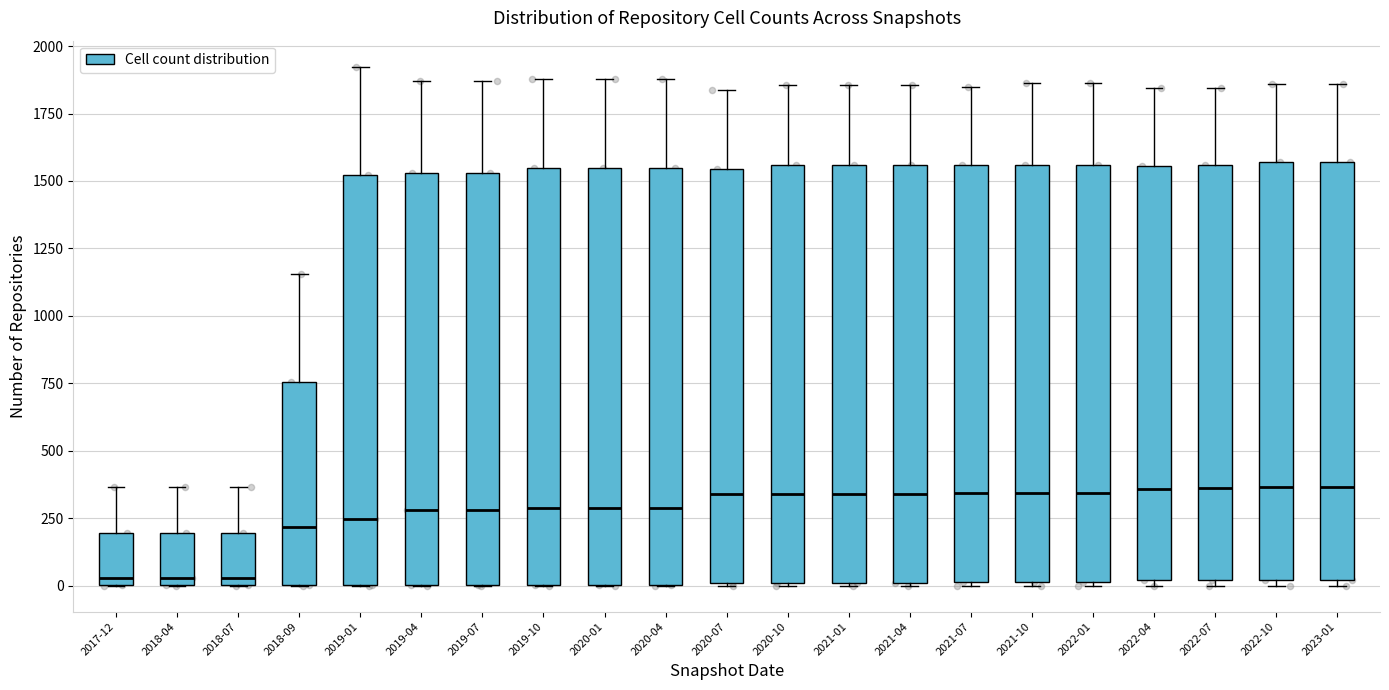

Reading left to right, transcribe this box plot: for each box, give where its median line is, the range the box spans, and where its two whiskers end, as read against the y-axis. The values are not printed on the chart, so give them approximately, as read against the axis.

2017-12: median 50, box 0 to 200, whiskers 0 to 350
2018-04: median 50, box 0 to 200, whiskers 0 to 350
2018-07: median 50, box 0 to 200, whiskers 0 to 350
2018-09: median 200, box 0 to 750, whiskers 0 to 1150
2019-01: median 250, box 0 to 1500, whiskers 0 to 1900
2019-04: median 300, box 0 to 1550, whiskers 0 to 1850
2019-07: median 300, box 0 to 1550, whiskers 0 to 1850
2019-10: median 300, box 0 to 1550, whiskers 0 to 1900
2020-01: median 300, box 0 to 1550, whiskers 0 to 1900
2020-04: median 300, box 0 to 1550, whiskers 0 to 1900
2020-07: median 350, box 0 to 1550, whiskers 0 to 1850
2020-10: median 350, box 0 to 1550, whiskers 0 to 1850
2021-01: median 350, box 0 to 1550, whiskers 0 to 1850
2021-04: median 350, box 0 to 1550, whiskers 0 to 1850
2021-07: median 350, box 0 to 1550, whiskers 0 to 1850
2021-10: median 350, box 0 to 1550, whiskers 0 to 1850
2022-01: median 350, box 0 to 1550, whiskers 0 to 1850
2022-04: median 350, box 0 to 1550, whiskers 0 (just below the box's lower edge) to 1850
2022-07: median 350, box 0 to 1550, whiskers 0 (just below the box's lower edge) to 1850
2022-10: median 350, box 0 to 1550, whiskers 0 (just below the box's lower edge) to 1850
2023-01: median 350, box 0 to 1550, whiskers 0 (just below the box's lower edge) to 1850